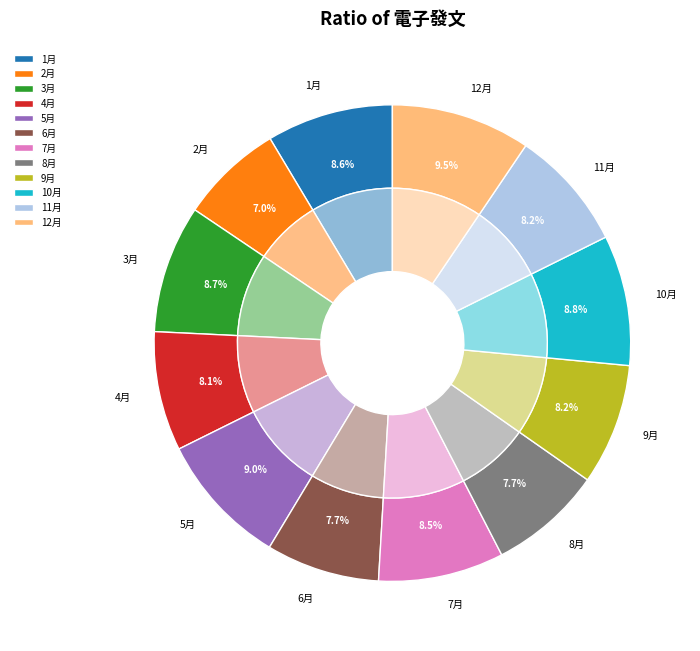

The 7 slice represents 15% of the pie. True or false?

False